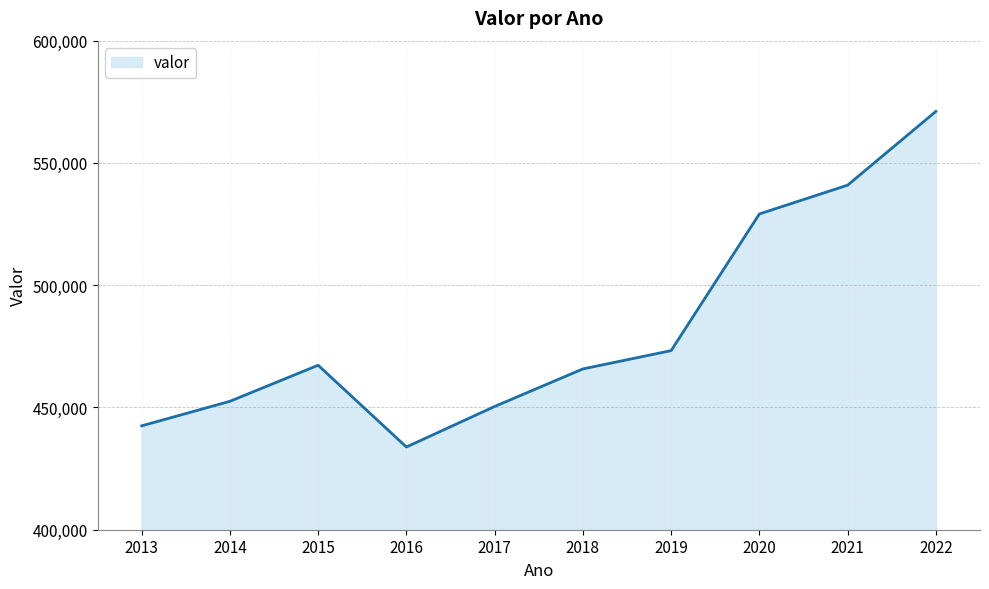

What is the smallest value displayed?

433827